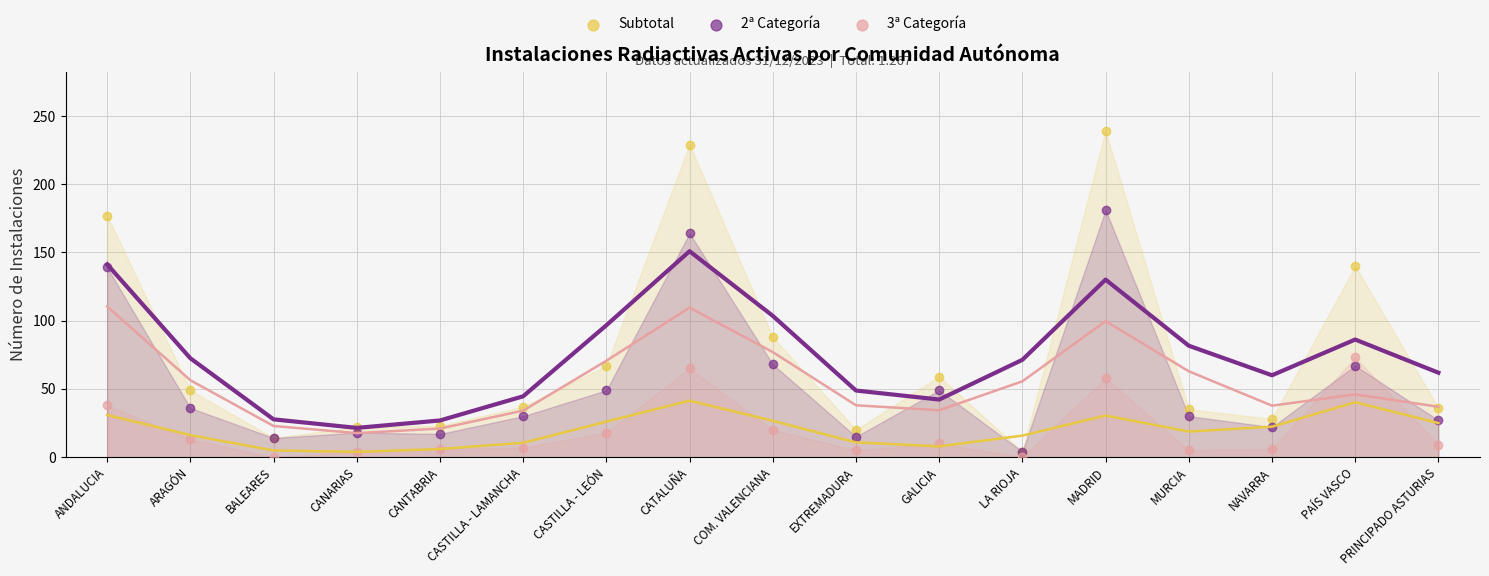

Is the value of 2ª Categoría (línea) at CASTILLA - LAMANCHA greater than the value of 3ª Categoría at MURCIA?

Yes